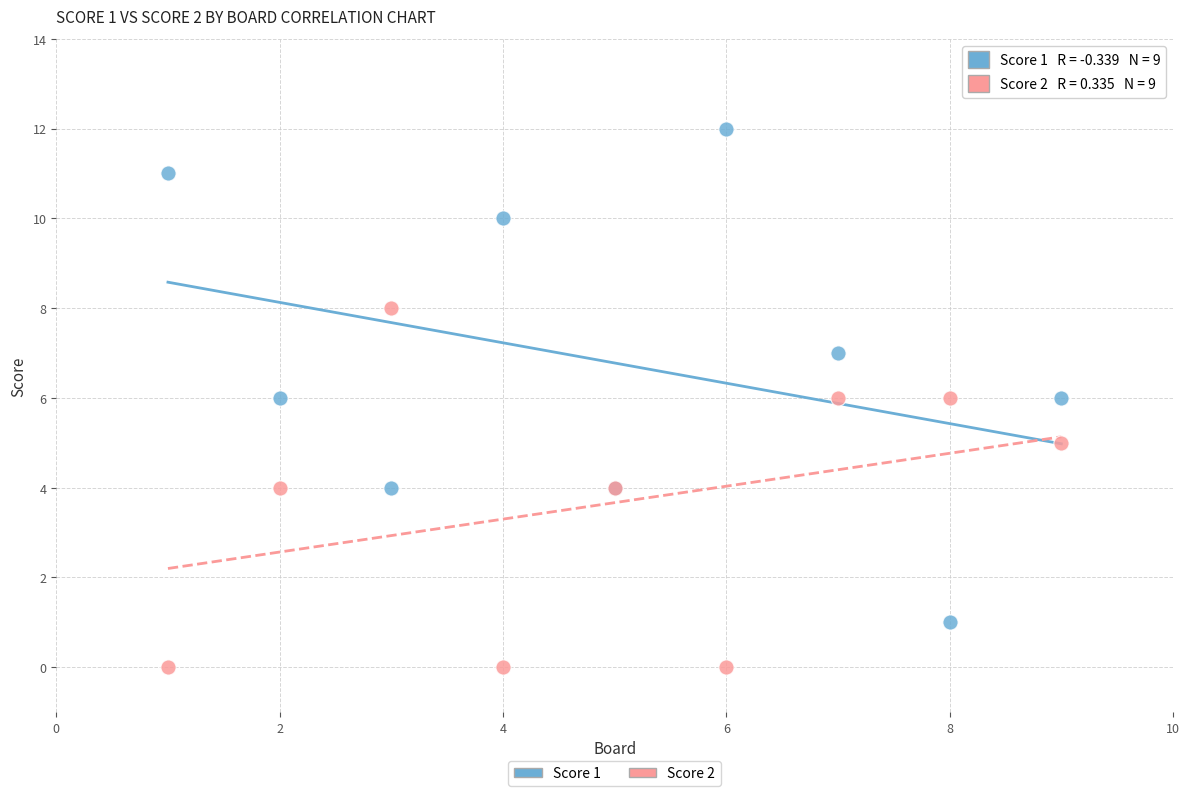

Which series has the largest Y range (max minus min)?

Score 1